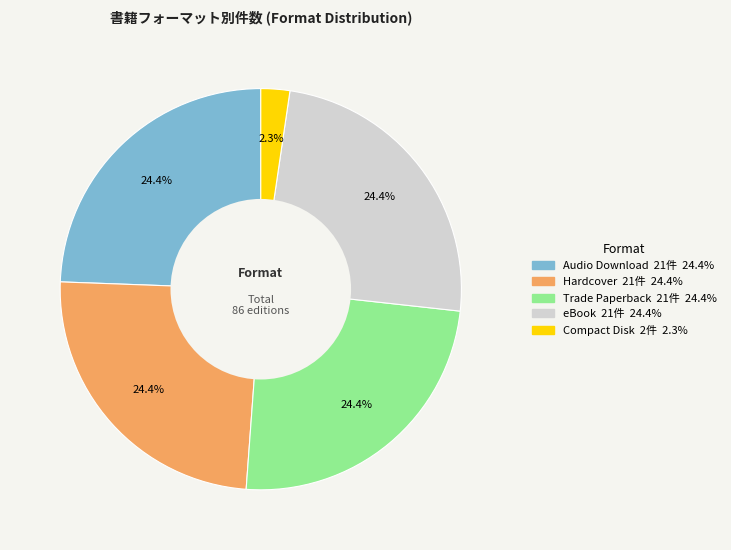

Does any single category account for the majority?

No